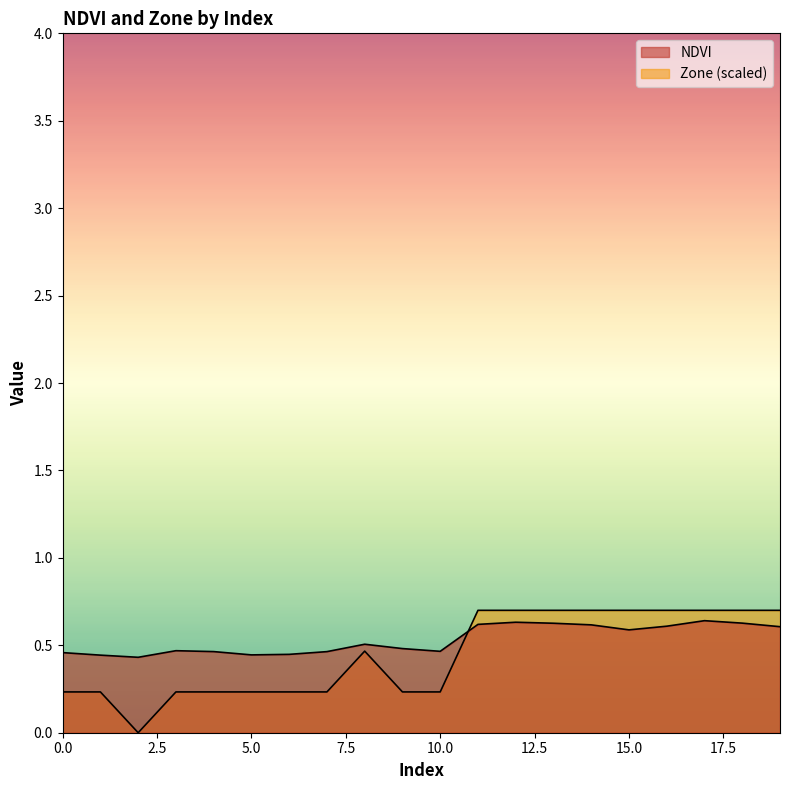

What is the highest value of the Zone series?

0.7